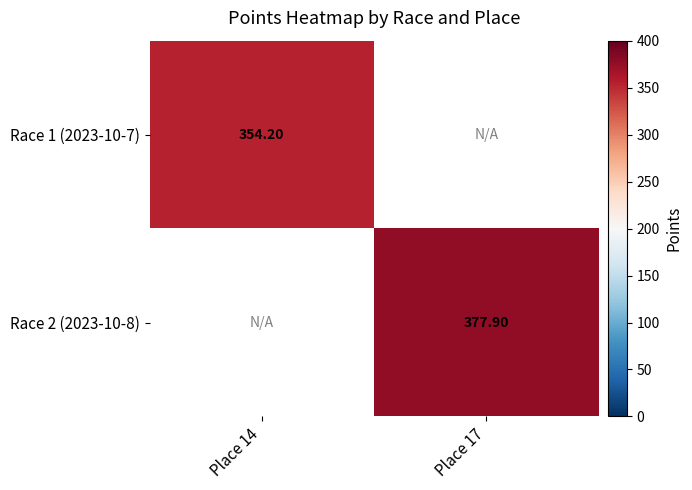

Count the number of categories in the chart.

2